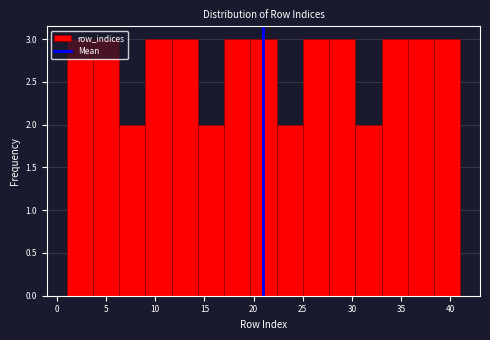

Reading left to right, transcribe this chart: for each bar, give the range it covers on the x-axis and its height. Neither the bar edges nor the heights are printed on the chart, so give them approximately, as read against the axes.

1.0 to 3.5: 3
3.5 to 6.5: 3
6.5 to 9.0: 2
9.0 to 11.5: 3
11.5 to 14.5: 3
14.5 to 17.0: 2
17.0 to 19.5: 3
19.5 to 22.5: 3
22.5 to 25.0: 2
25.0 to 27.5: 3
27.5 to 30.5: 3
30.5 to 33.0: 2
33.0 to 35.5: 3
35.5 to 38.5: 3
38.5 to 41.0: 3